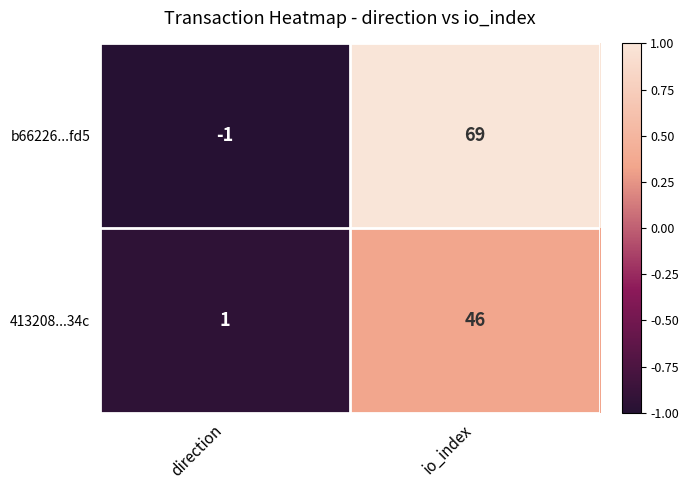

Which series has the largest total across all categories?

b66226...fd5